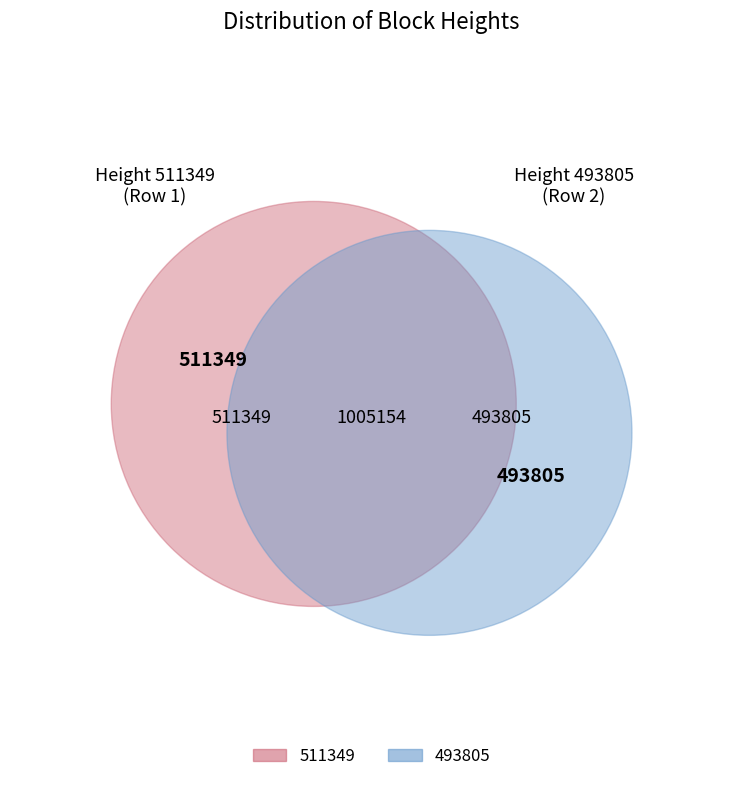

Rank the categories by value from highest to lowest.

511349, 493805